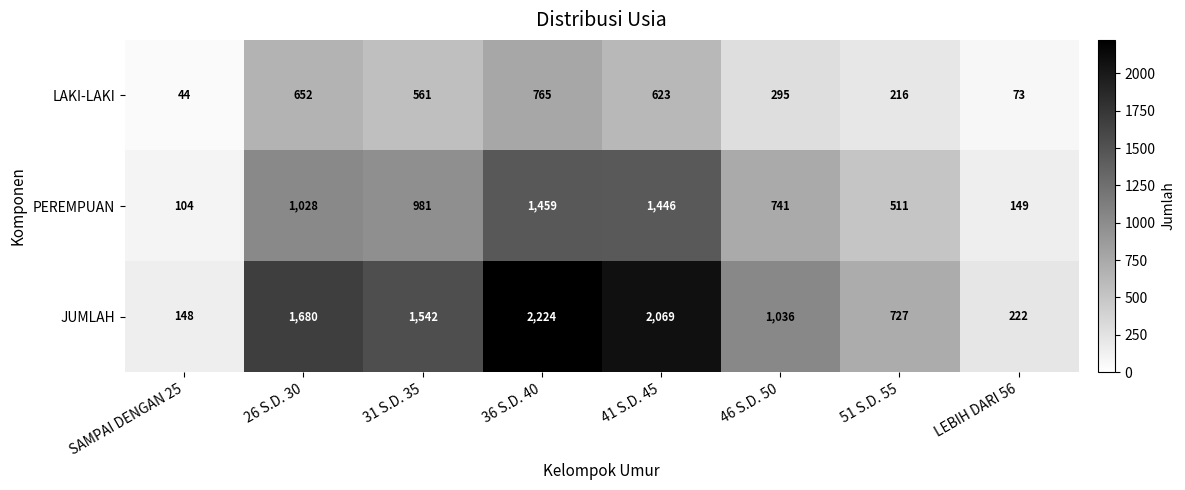

The LAKI-LAKI series shows 139 at 31 S.D. 35. True or false?

False